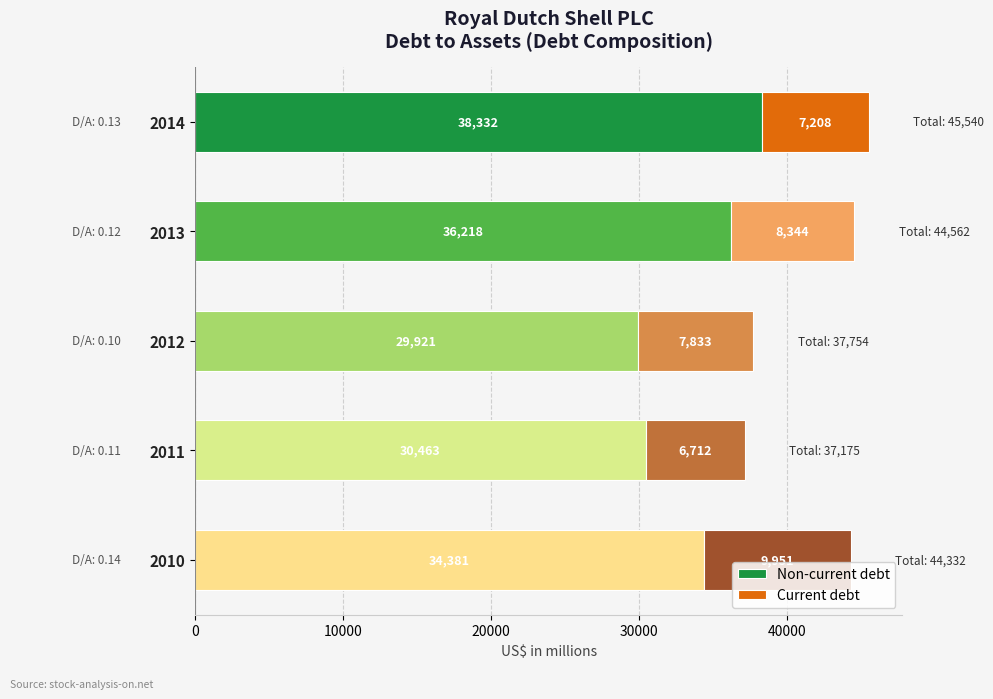

What is the difference between the second highest and minimum values in the Non-current debt series?

6297